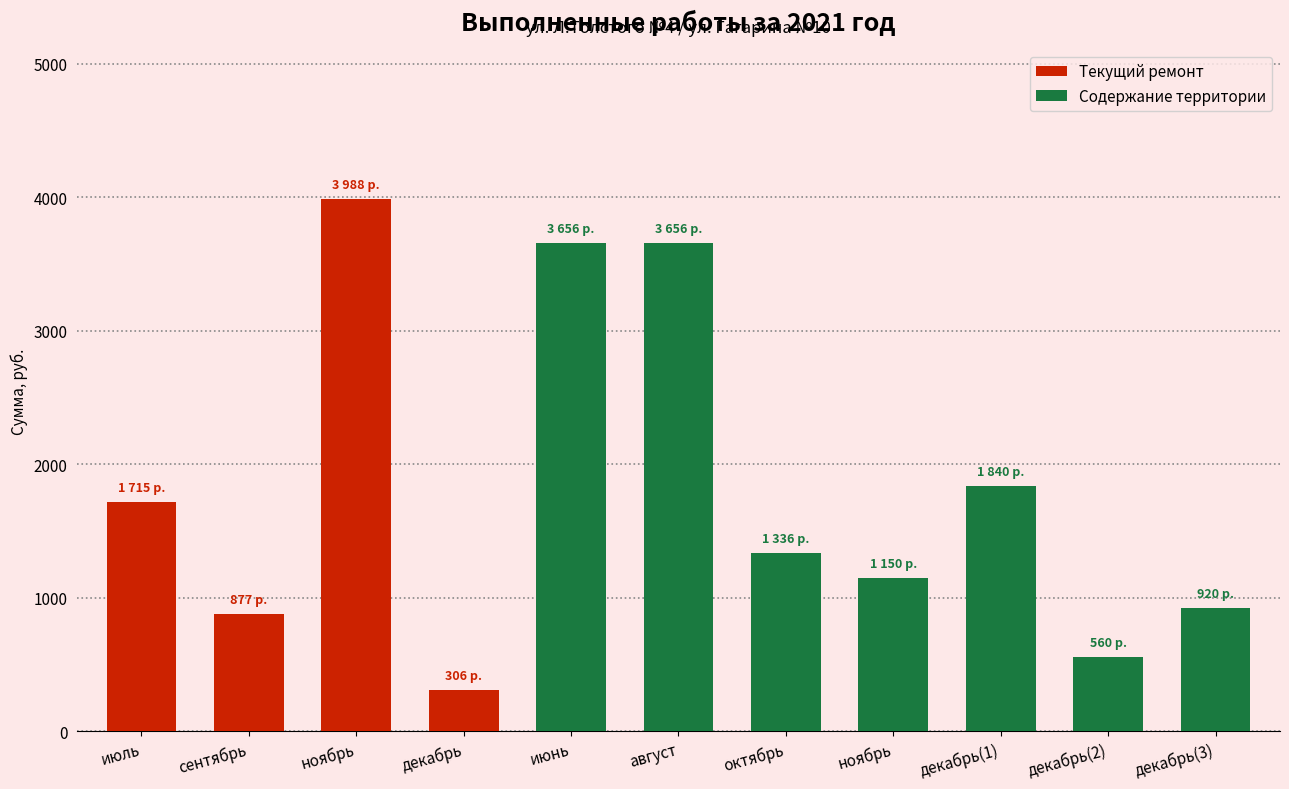

What are all the series names shown in the legend?

Текущий ремонт, Содержание территории